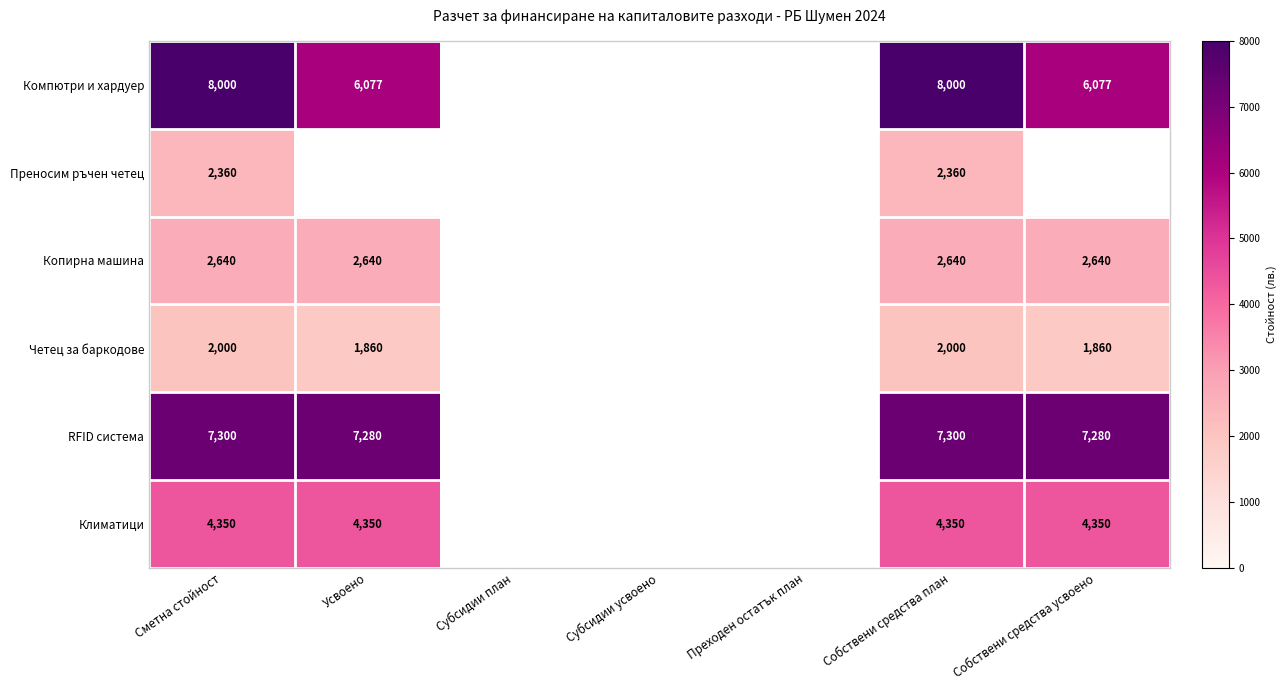

True or false: Четец за баркодове has a value of 458 at Усвоено.

False